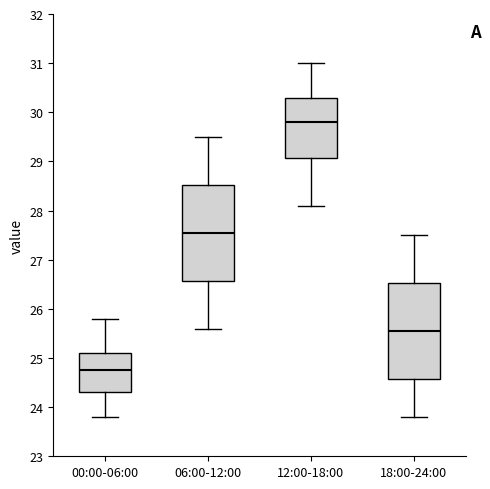

Where is the upper edge of the box for 00:00-06:00 on the y-axis? The values are not printed on the chart, so give them approximately, as read against the axis.

25.1